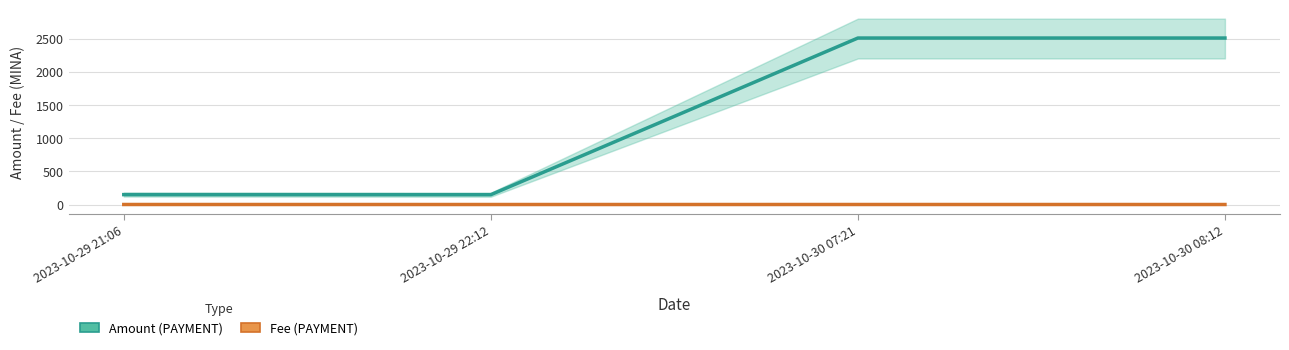

True or false: Amount and Fee intersect in this chart.

False